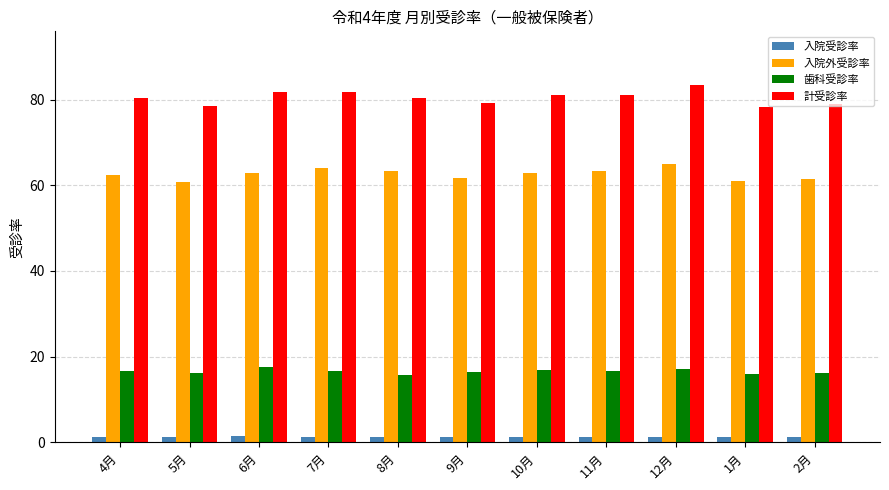

Which series has the largest total across all categories?

計受診率